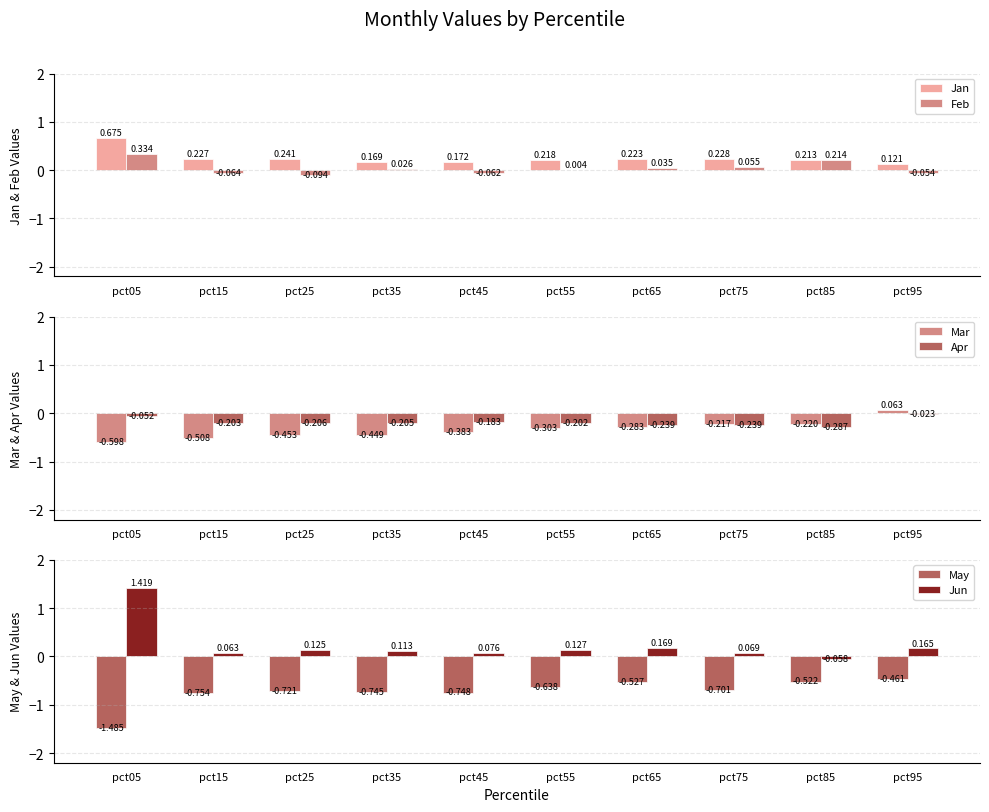

Is it true that Feb equals -0.1 at pct45?

True